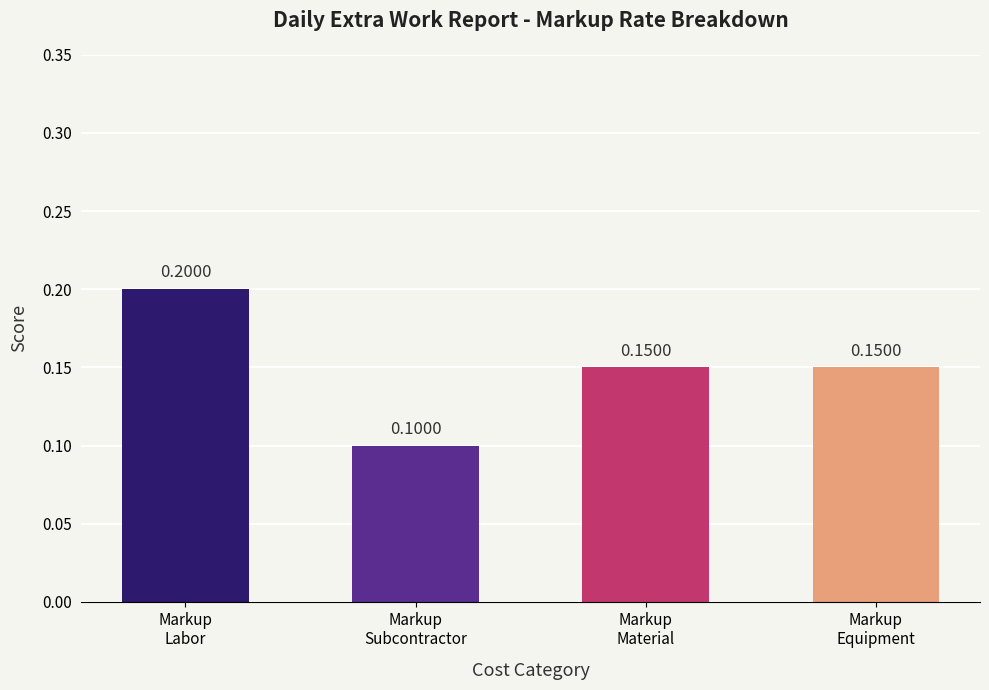

What is the sum of all values?

0.6